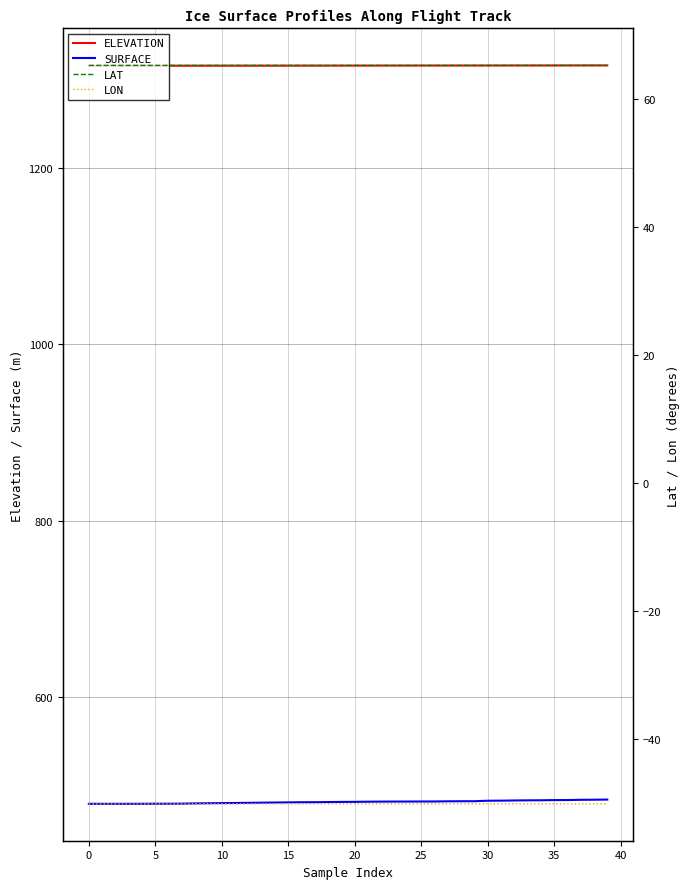

True or false: SURFACE and LAT intersect in this chart.

False